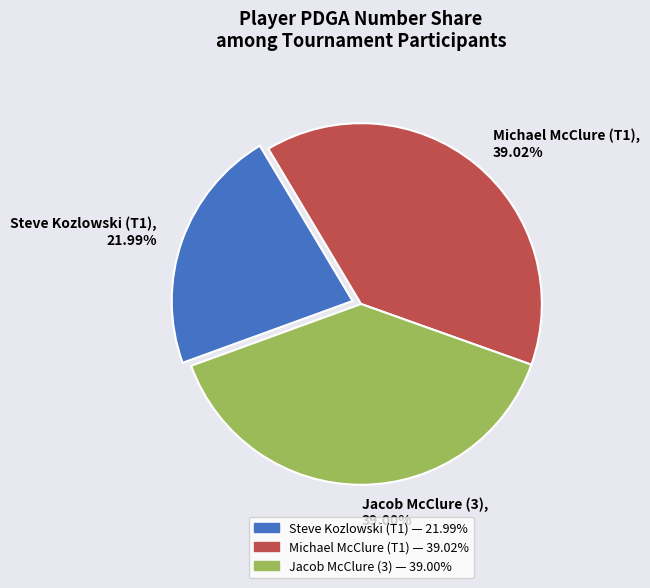

To the nearest percent, what is the difference between the Jacob McClure (3) and Steve Kozlowski (T1) slice percentages?

17%